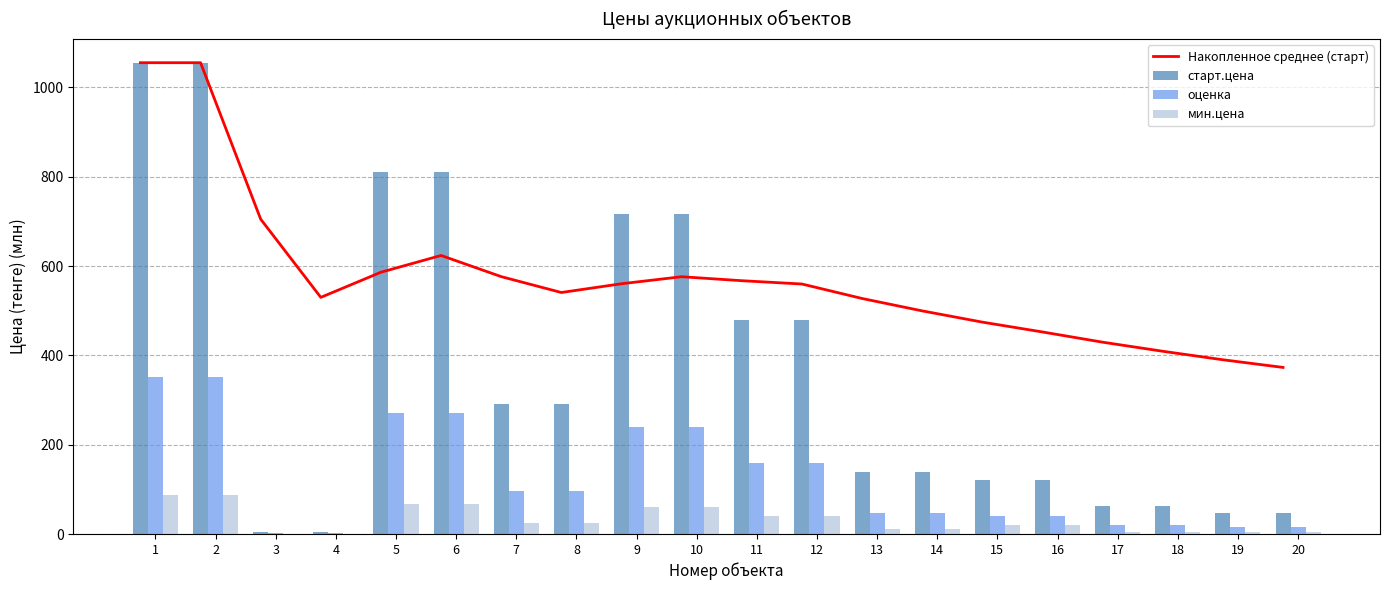

What is the difference between the maximum and second lowest values in the мин.цена series?

87.6